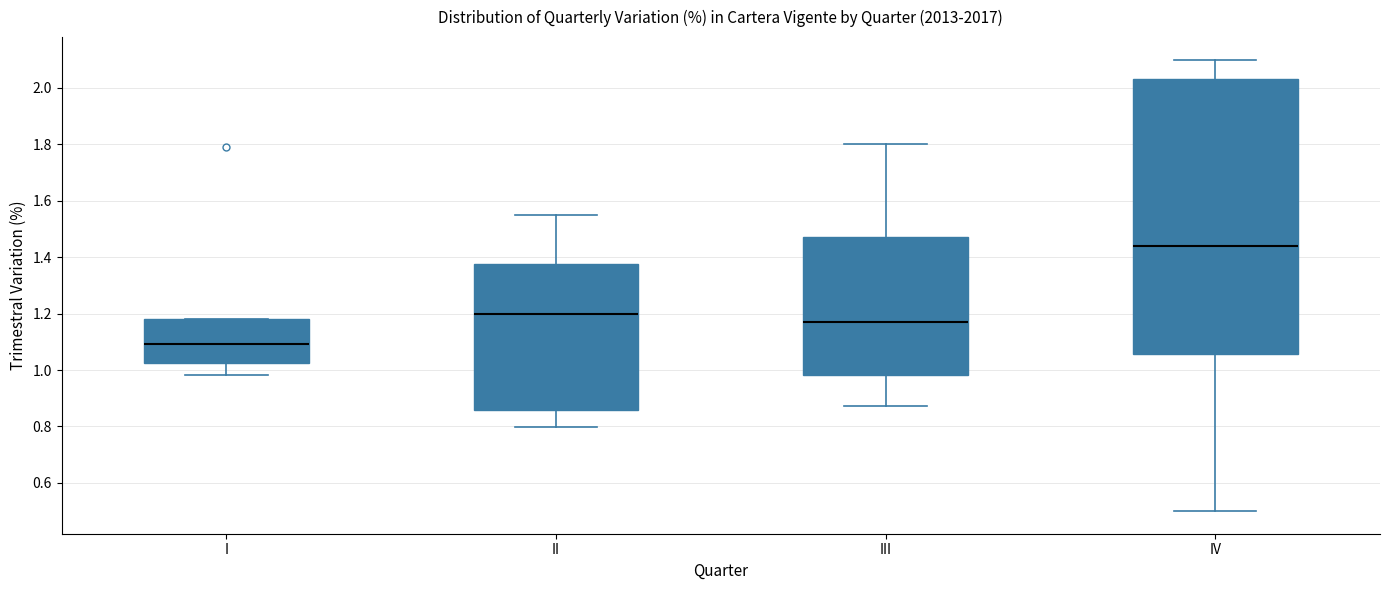

Reading left to right, read every box against the y-axis: the position of its median line, the range the box covers, and the ends of its whiskers. The values are not printed on the chart, so give them approximately, as read against the axis.

I: median 1.10, box 1.02 to 1.18, whiskers 0.98 to 1.18
II: median 1.20, box 0.86 to 1.38, whiskers 0.80 to 1.56
III: median 1.18, box 0.98 to 1.48, whiskers 0.88 to 1.80
IV: median 1.44, box 1.06 to 2.04, whiskers 0.50 to 2.10